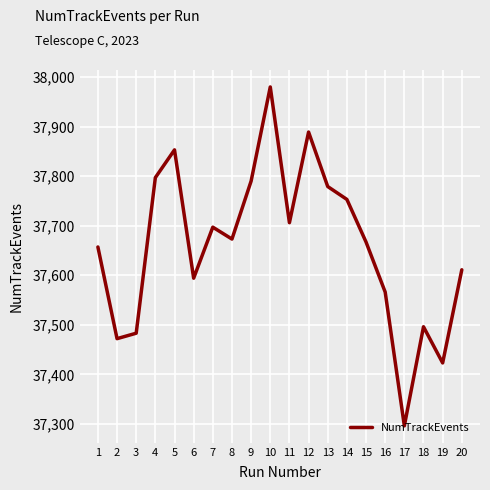

Read the value at 19.

37423